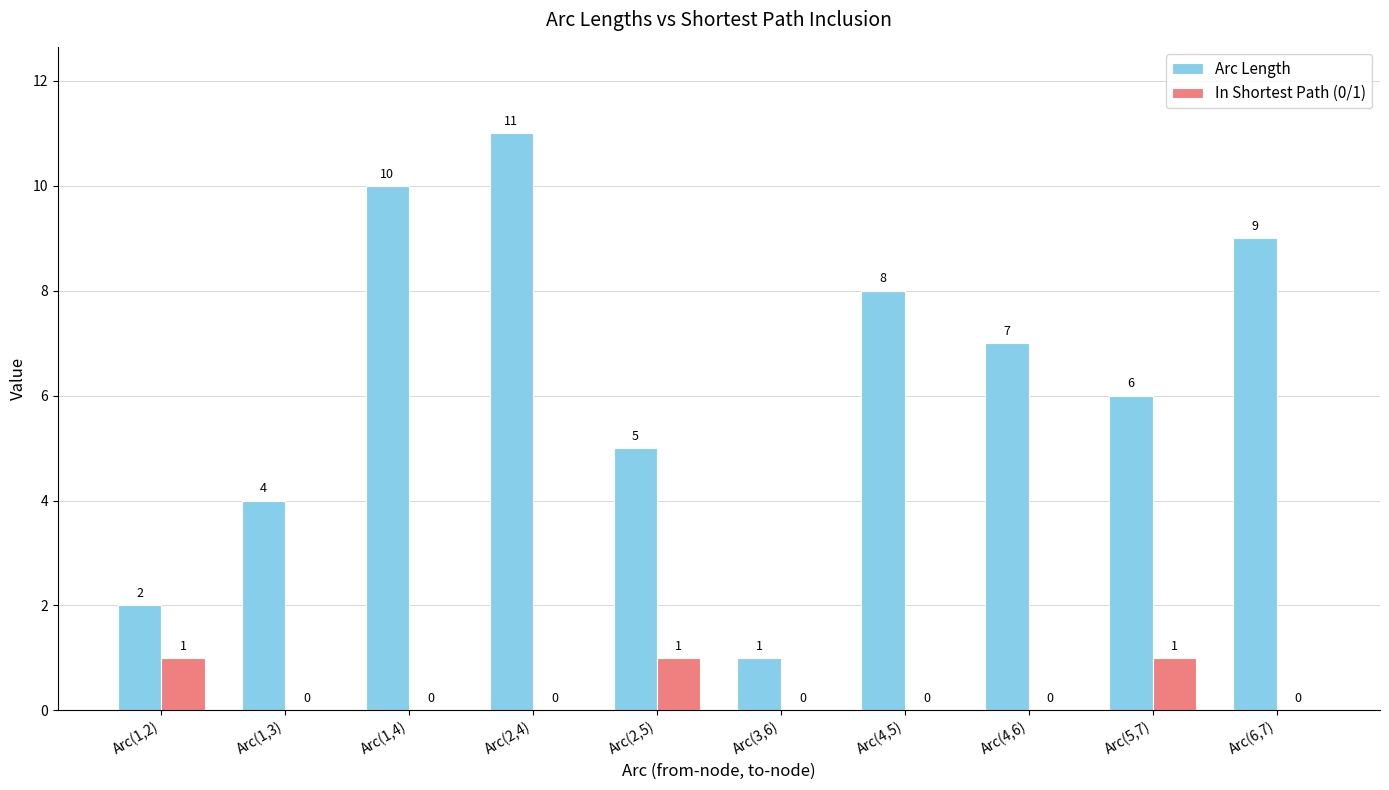

Reading left to right, extract all data points from this chart.

Arc Length: Arc(1,2)=2	Arc(1,3)=4	Arc(1,4)=10	Arc(2,4)=11	Arc(2,5)=5	Arc(3,6)=1	Arc(4,5)=8	Arc(4,6)=7	Arc(5,7)=6	Arc(6,7)=9
In Shortest Path (0/1): Arc(1,2)=1	Arc(1,3)=0	Arc(1,4)=0	Arc(2,4)=0	Arc(2,5)=1	Arc(3,6)=0	Arc(4,5)=0	Arc(4,6)=0	Arc(5,7)=1	Arc(6,7)=0